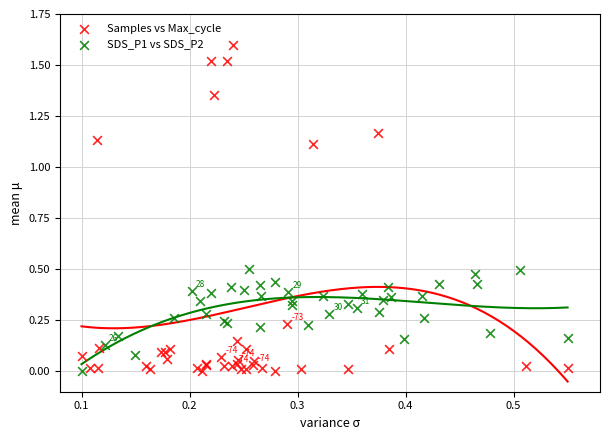

Which series has the largest Y range (max minus min)?

Samples vs Max_cycle